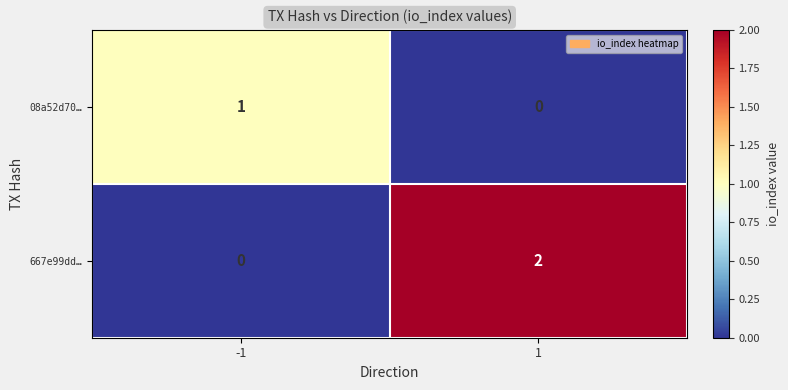

The 667e99dd… series shows 2 at 1. True or false?

True